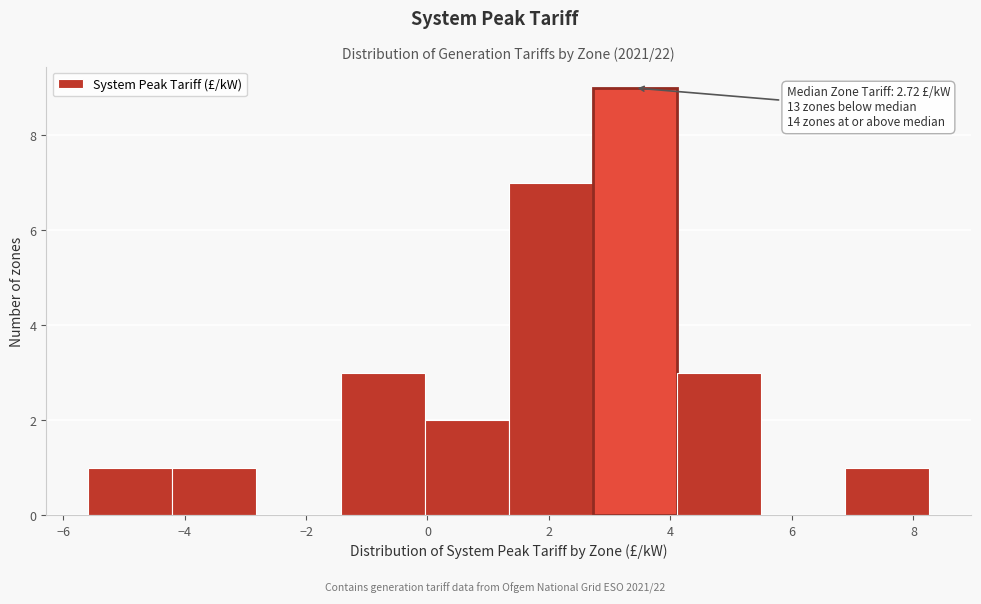

Which range on the x-axis has the tallest bar?

2.8 to 4.2